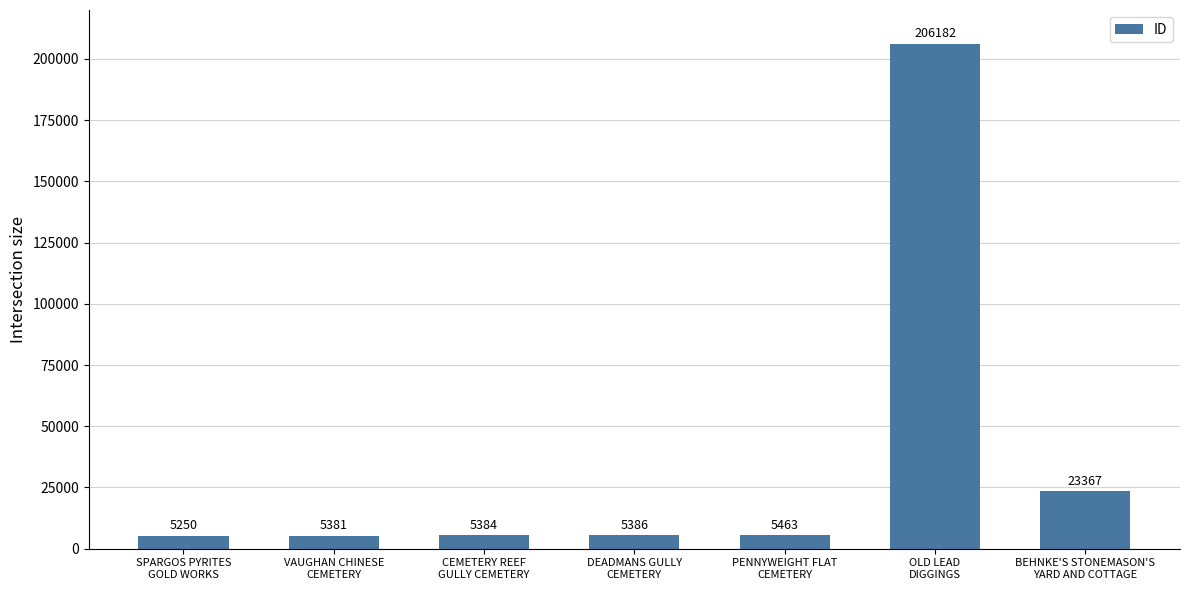

True or false: the data shows 5381 at VAUGHAN CHINESE
CEMETERY.

True